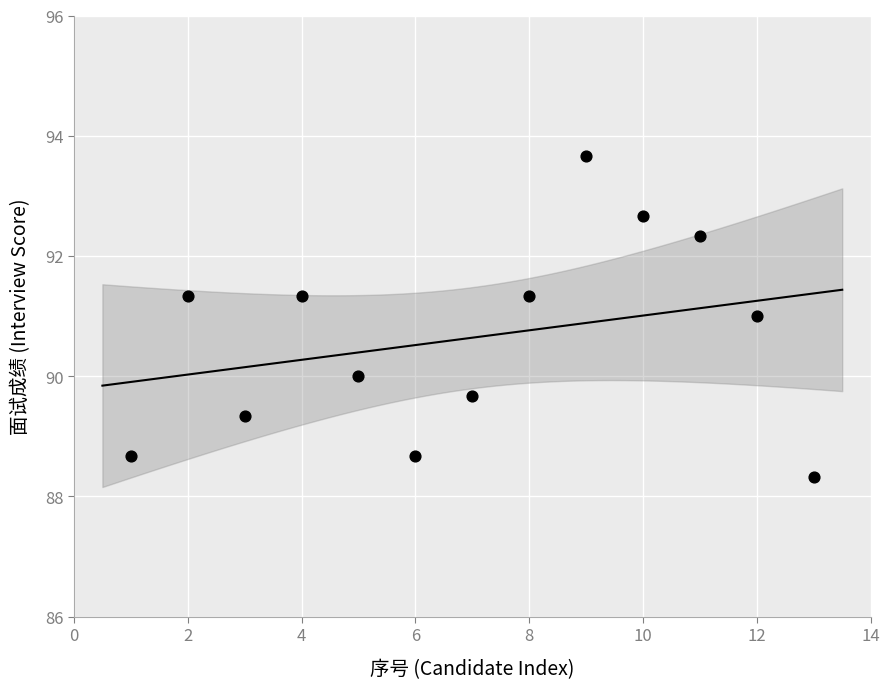

What is the range of X values (max minus min)?

12.0